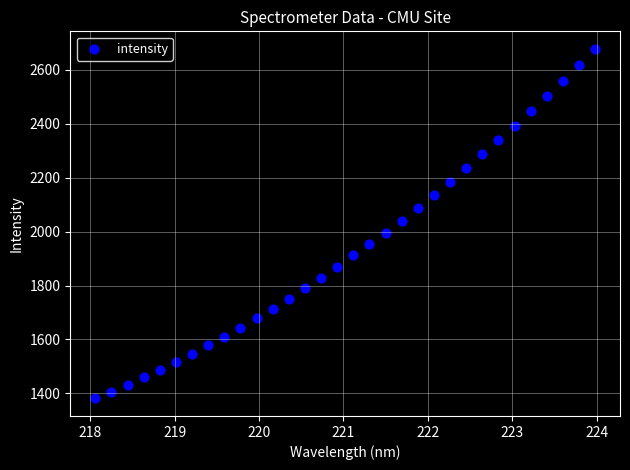

What is the range of X values (max minus min)?

5.9